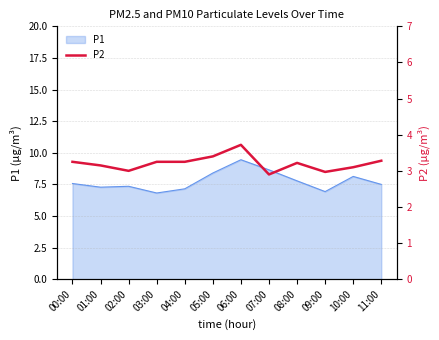

Reading left to right, extract all data points from this chart.

00:00=3.2	01:00=3.1	02:00=3.0	03:00=3.2	04:00=3.2	05:00=3.4	06:00=3.7	07:00=2.9	08:00=3.2	09:00=3.0	10:00=3.1	11:00=3.3